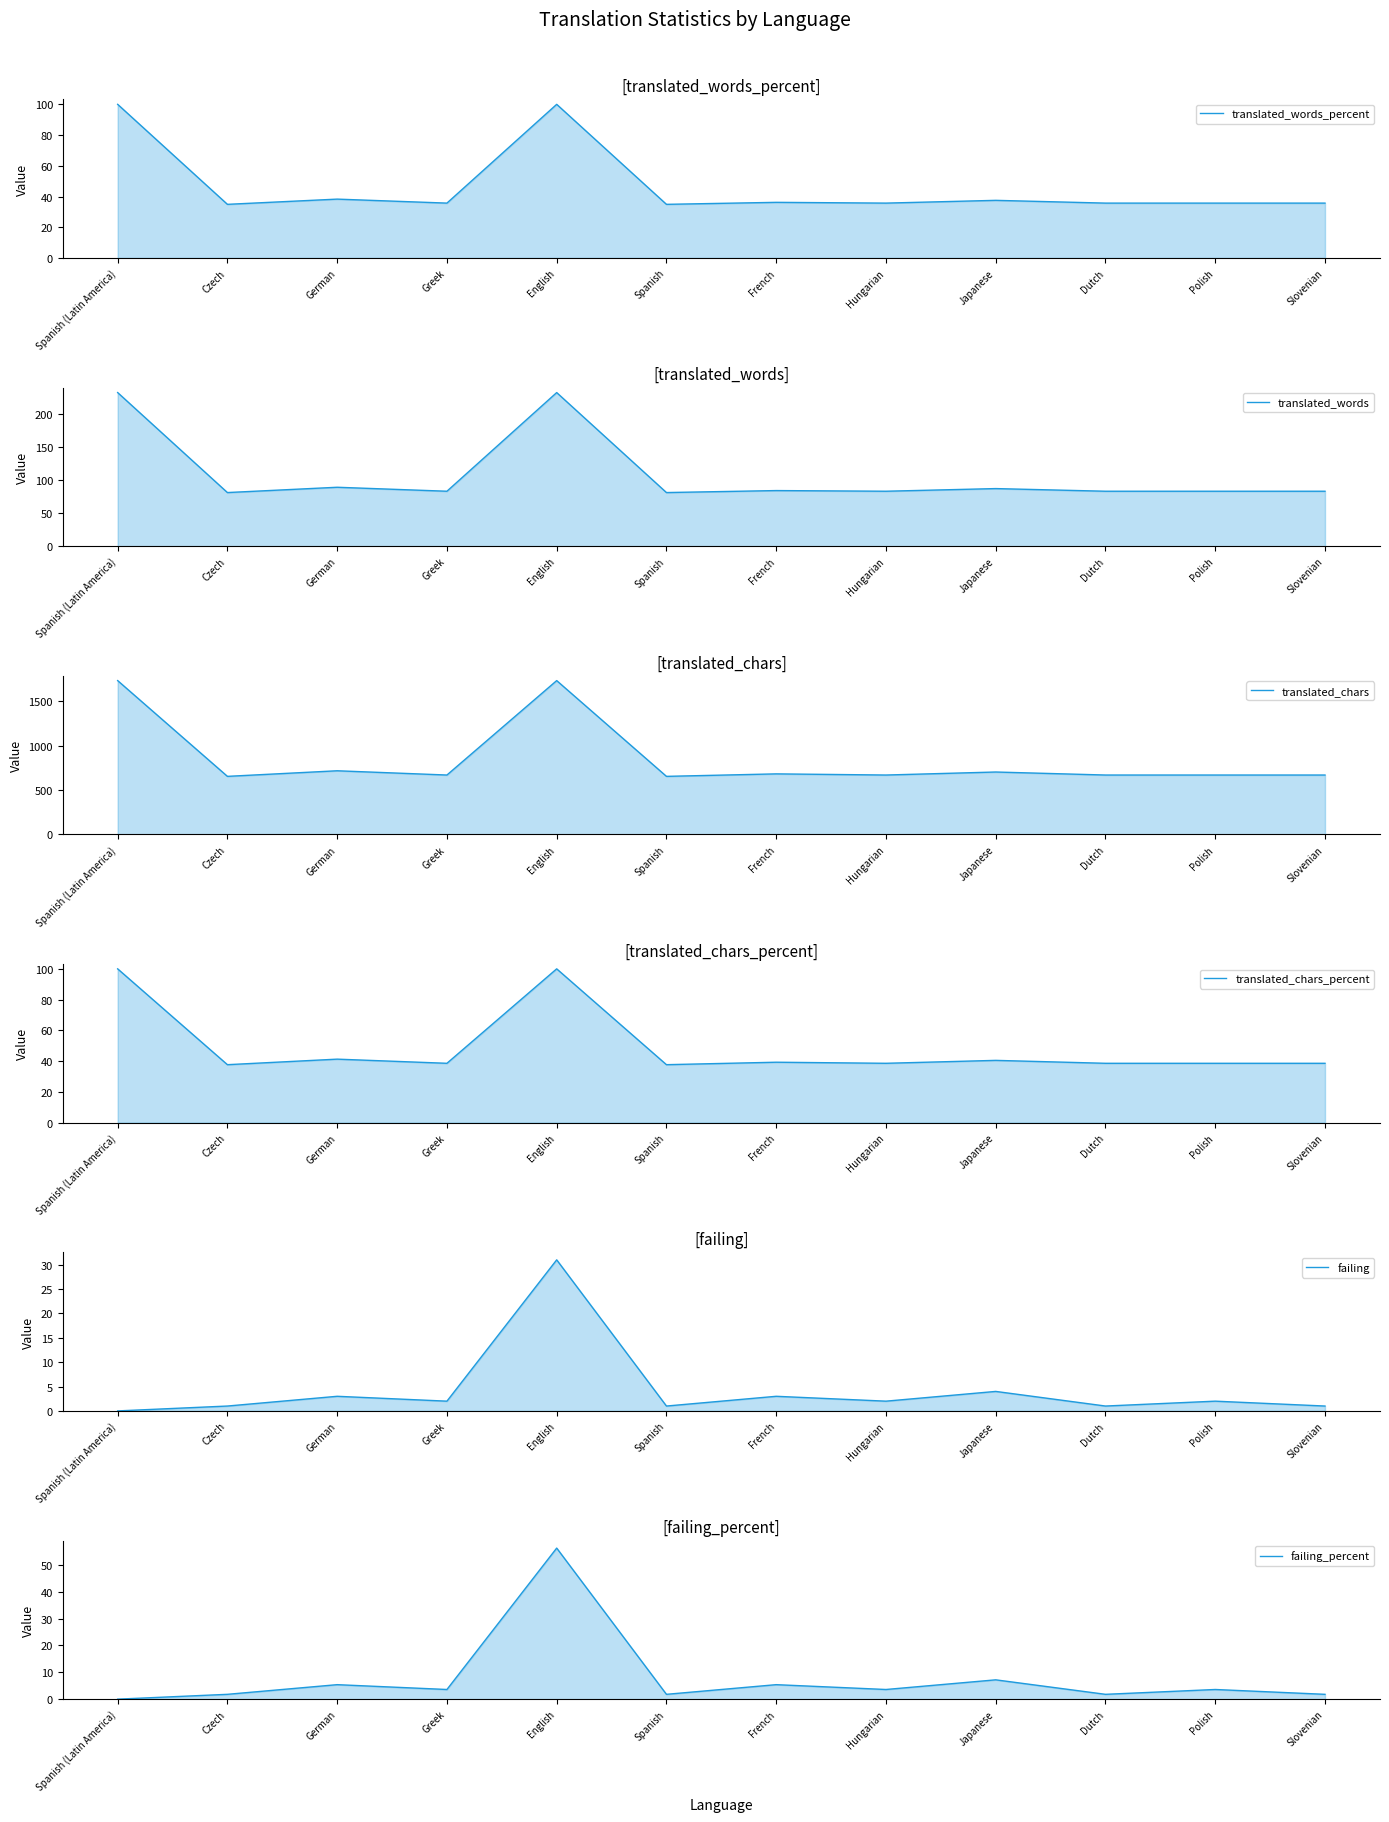

Reading right to left, transcribe all the data shown in this chart.

translated_words_percent: 35.7	35.7	35.7	37.5	35.7	36.2	34.9	100.0	35.7	38.3	34.9	100.0
translated_words: 83.0	83.0	83.0	87.0	83.0	84.0	81.0	232.0	83.0	89.0	81.0	232.0
translated_chars: 670.0	670.0	670.0	704.0	670.0	683.0	655.0	1735.0	670.0	718.0	655.0	1735.0
translated_chars_percent: 38.6	38.6	38.6	40.5	38.6	39.3	37.7	100.0	38.6	41.3	37.7	100.0
failing: 1.0	2.0	1.0	4.0	2.0	3.0	1.0	31.0	2.0	3.0	1.0	0.0
failing_percent: 1.8	3.6	1.8	7.2	3.6	5.4	1.8	56.3	3.6	5.4	1.8	0.0